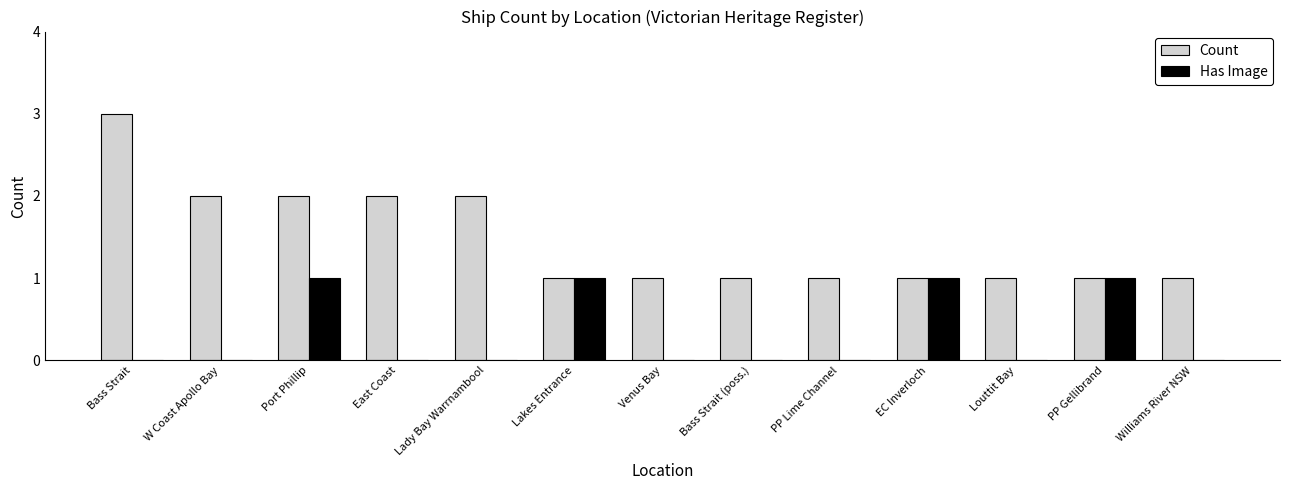

The value of Has Image at W Coast Apollo Bay is 1. True or false?

False